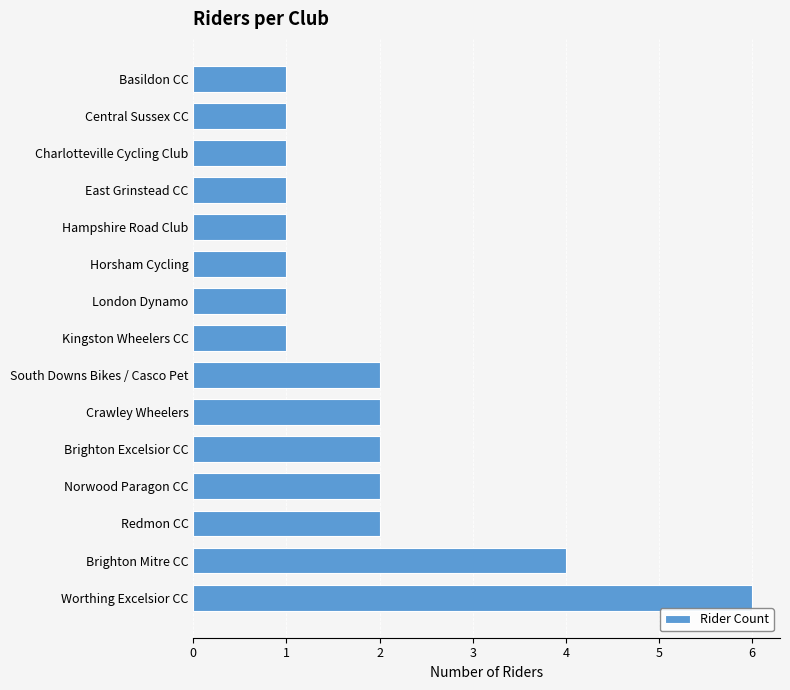

Reading top to bottom, transcribe all the data shown in this chart.

Basildon CC=1	Central Sussex CC=1	Charlotteville Cycling Club=1	East Grinstead CC=1	Hampshire Road Club=1	Horsham Cycling=1	London Dynamo=1	Kingston Wheelers CC=1	South Downs Bikes / Casco Pet=2	Crawley Wheelers=2	Brighton Excelsior CC=2	Norwood Paragon CC=2	Redmon CC=2	Brighton Mitre CC=4	Worthing Excelsior CC=6